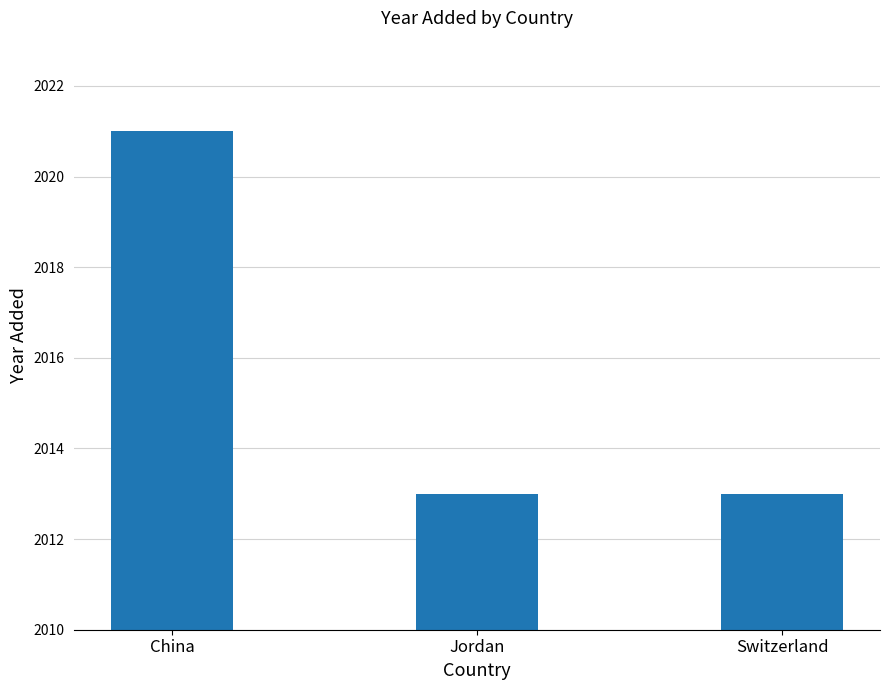

What is the greatest value displayed?

2021